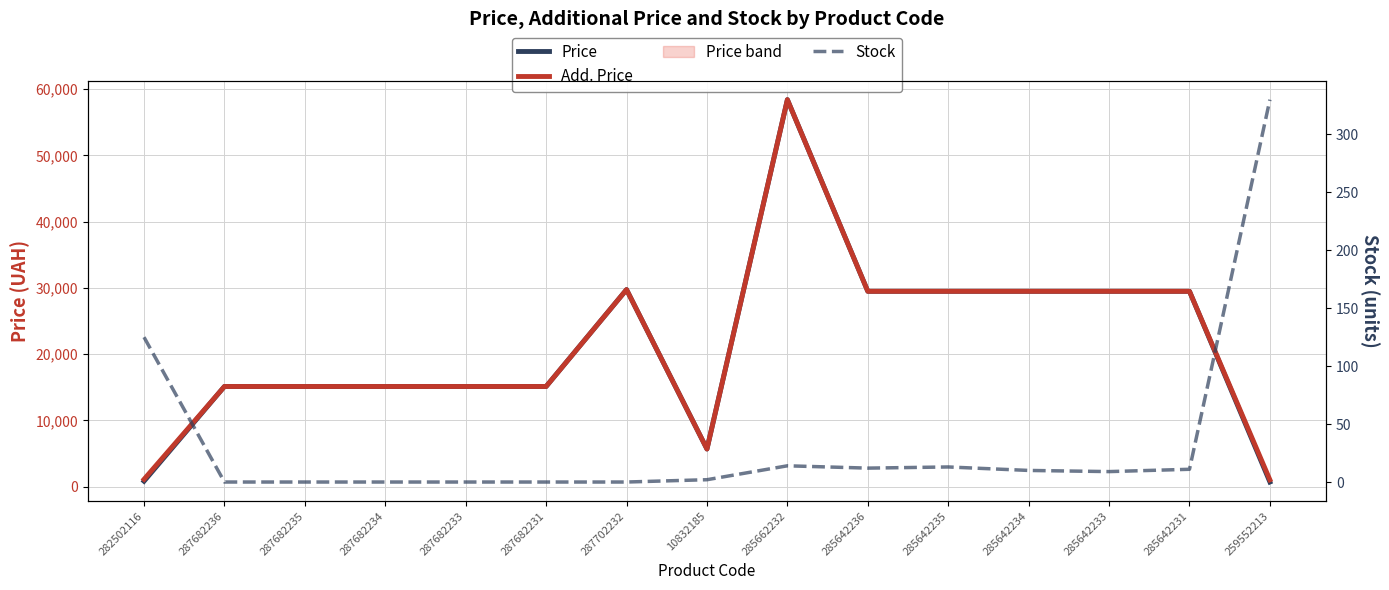

Does the chart have visible grid lines?

Yes